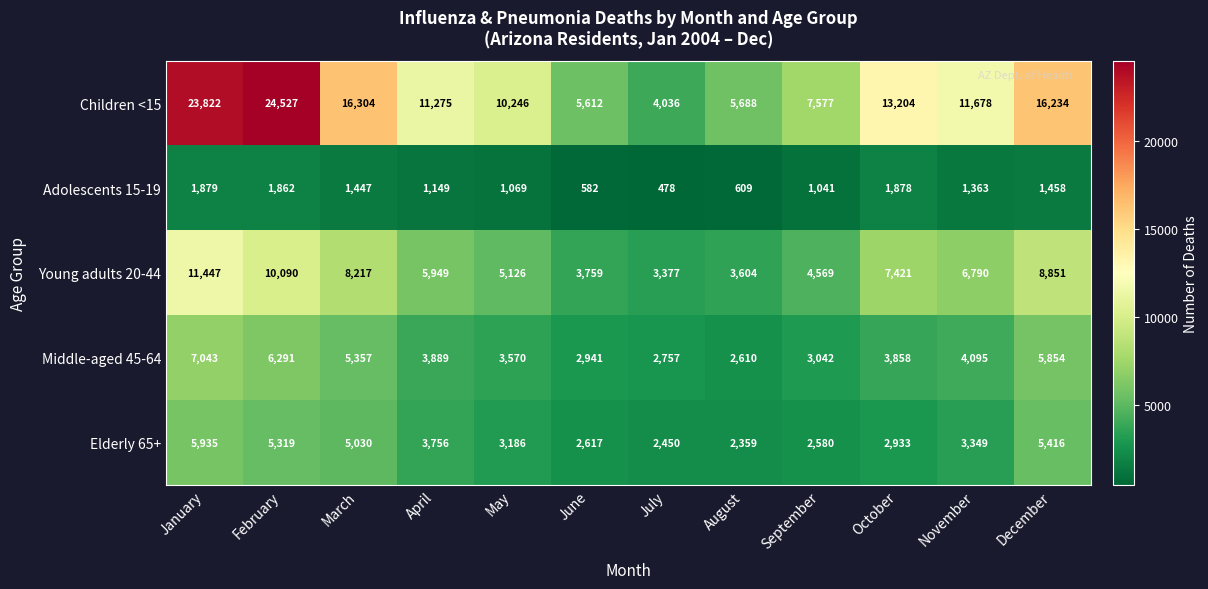

Rank the series at September from lowest to highest value.

Adolescents 15-19, Elderly 65+, Middle-aged 45-64, Young adults 20-44, Children <15